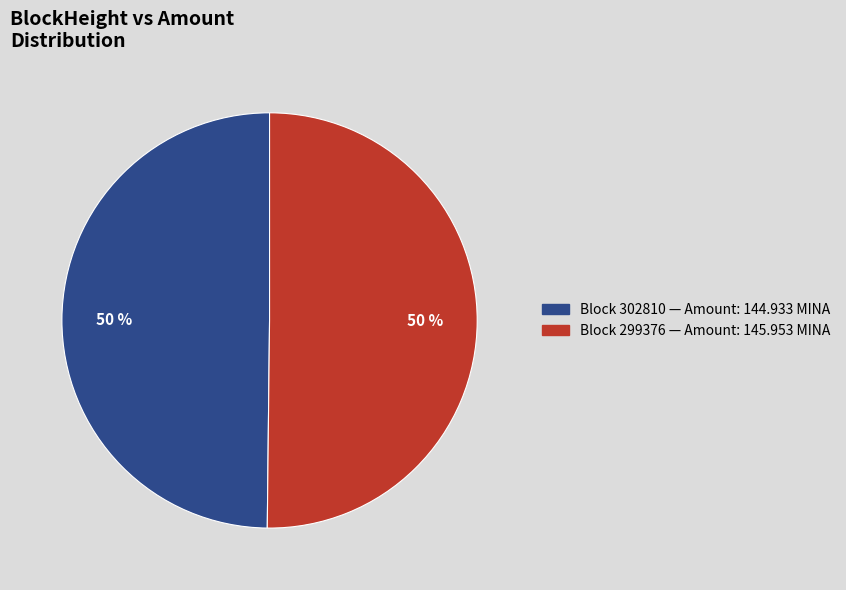

How many slices are in this pie chart?

2